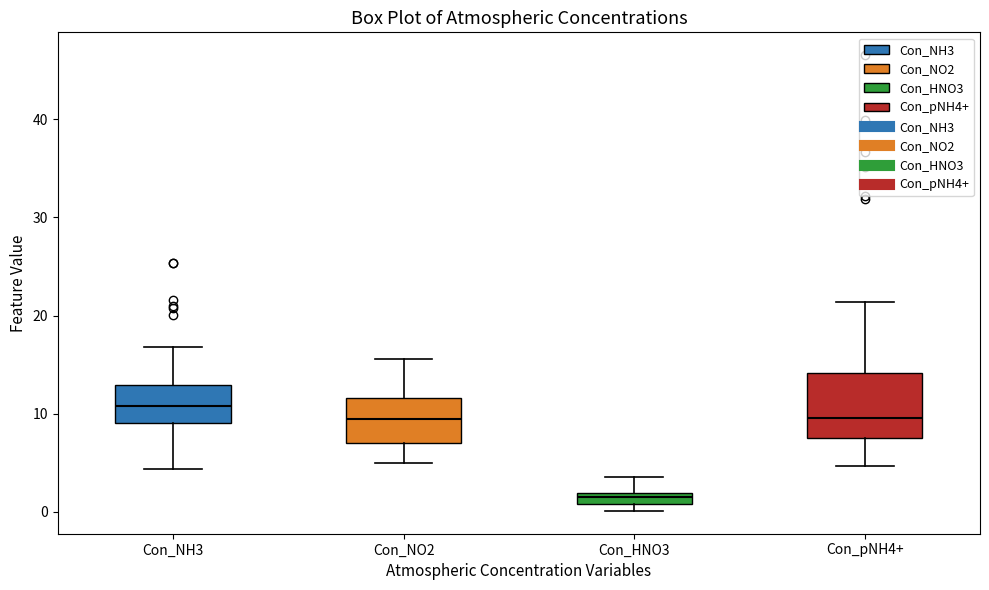

Which box has the highest median line?

Con_NH3